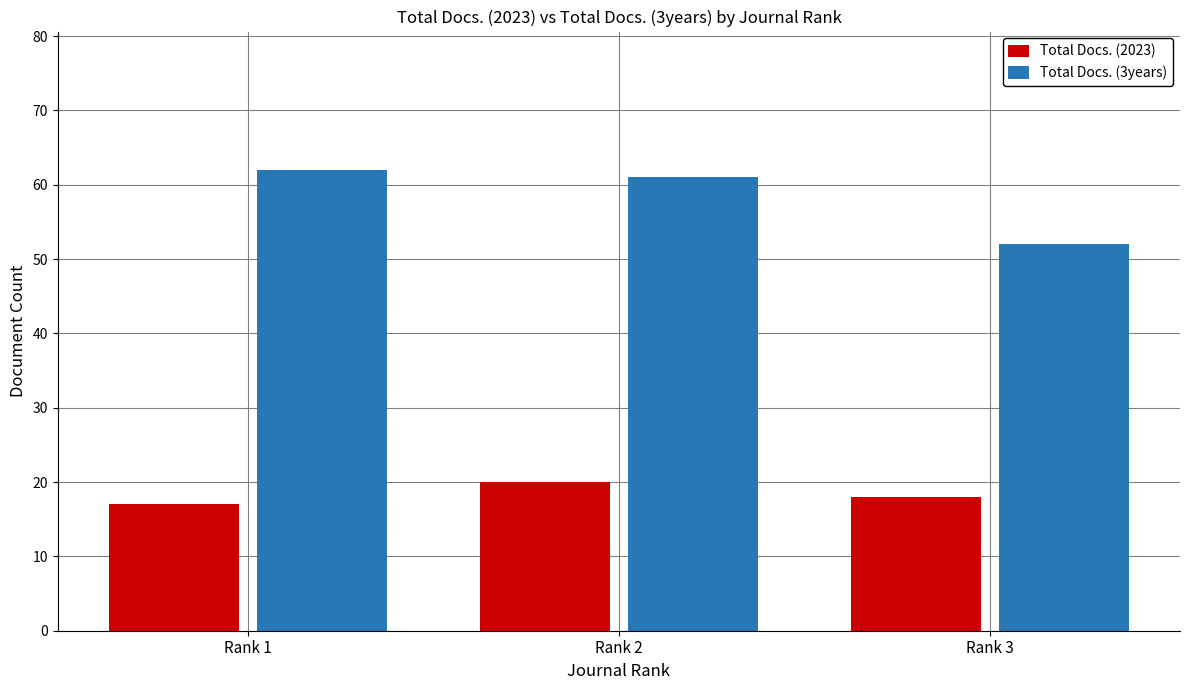

Reading left to right, transcribe all the data shown in this chart.

Total Docs. (2023): 17	20	18
Total Docs. (3years): 62	61	52